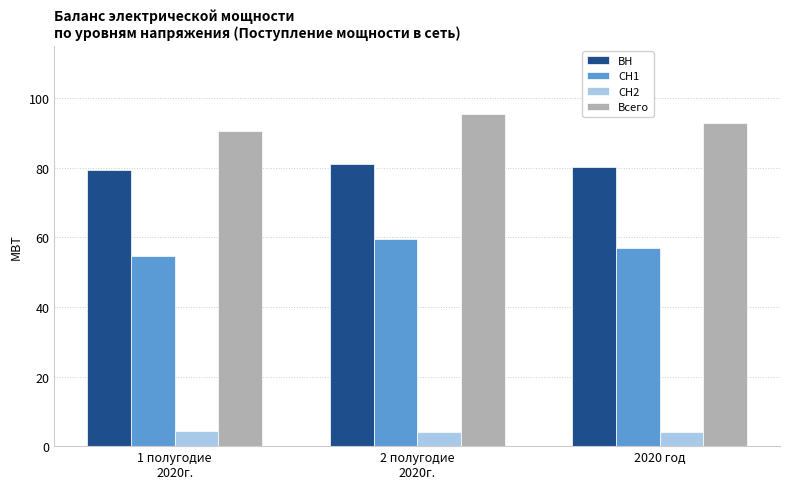

What is the total value across all series at 2020 год?

234.2